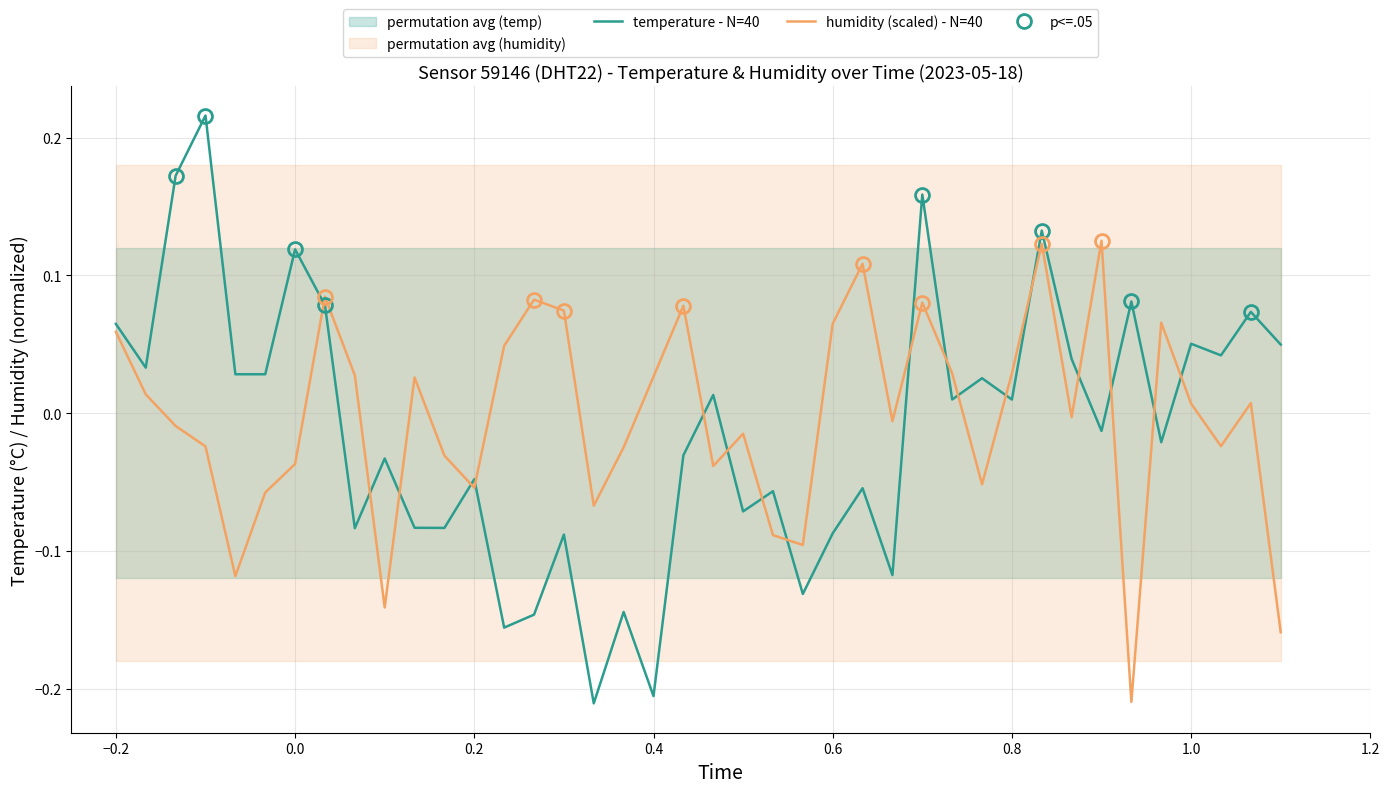

Where is the first local minimum for temperature - N=40?

−0.2